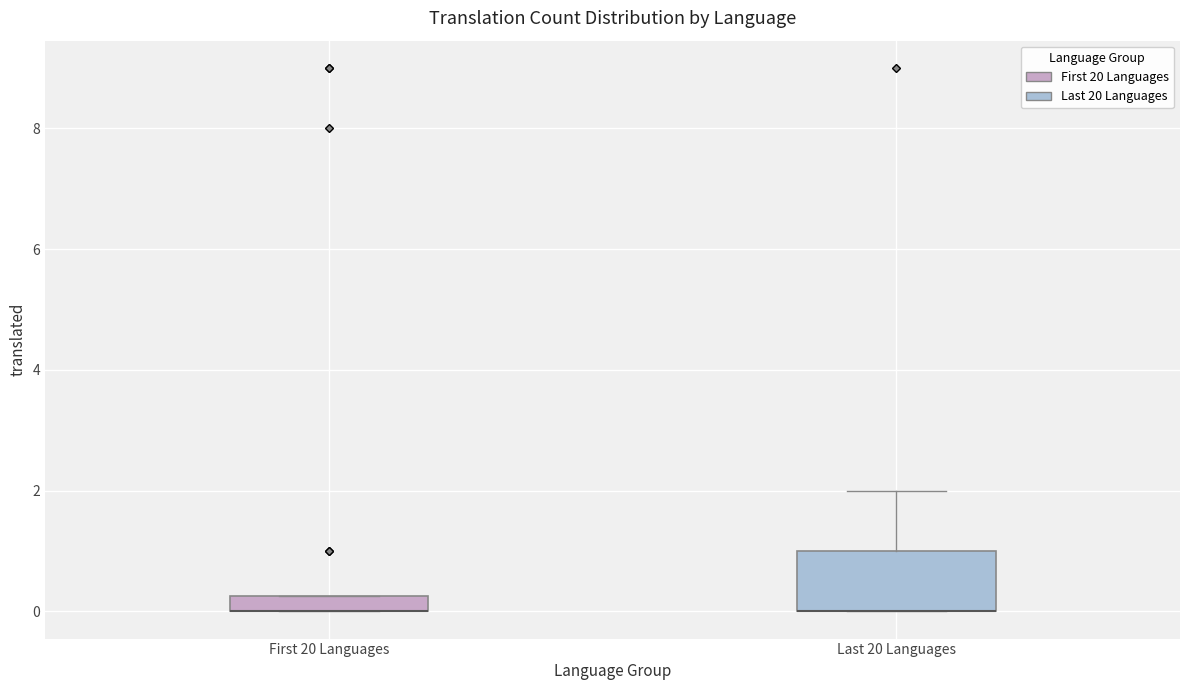

Which box is the tallest, from its lower edge to its upper edge?

Last 20 Languages